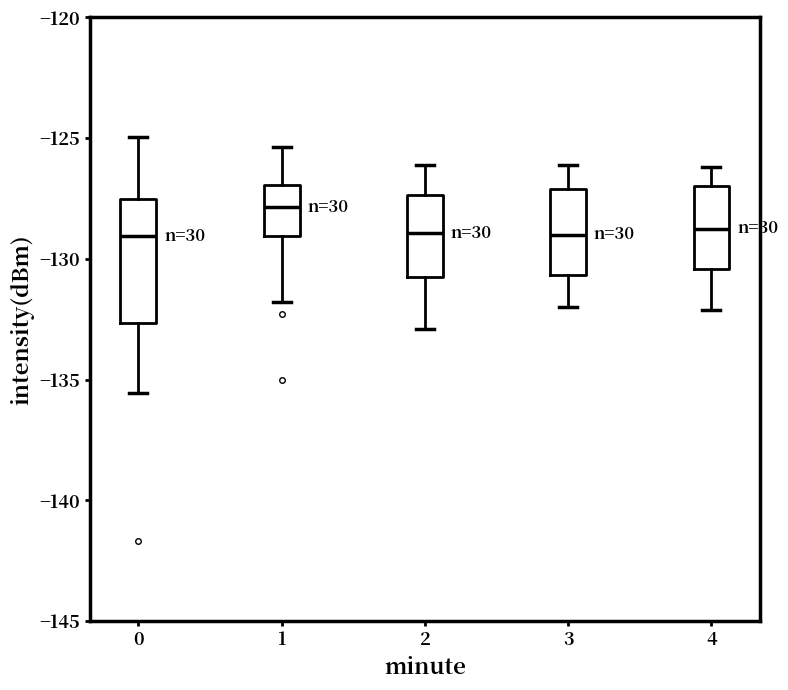

Reading left to right, transcribe this box plot: for each box, give where its median line is, the range the box spans, and where its two whiskers end, as read against the y-axis. The values are not printed on the chart, so give them approximately, as read against the axis.

0: median -129.0, box -132.5 to -127.5, whiskers -135.5 to -125.0
1: median -128.0, box -129.0 to -127.0, whiskers -132.0 to -125.5
2: median -129.0, box -130.5 to -127.5, whiskers -133.0 to -126.0
3: median -129.0, box -130.5 to -127.0, whiskers -132.0 to -126.0
4: median -128.5, box -130.5 to -127.0, whiskers -132.0 to -126.0